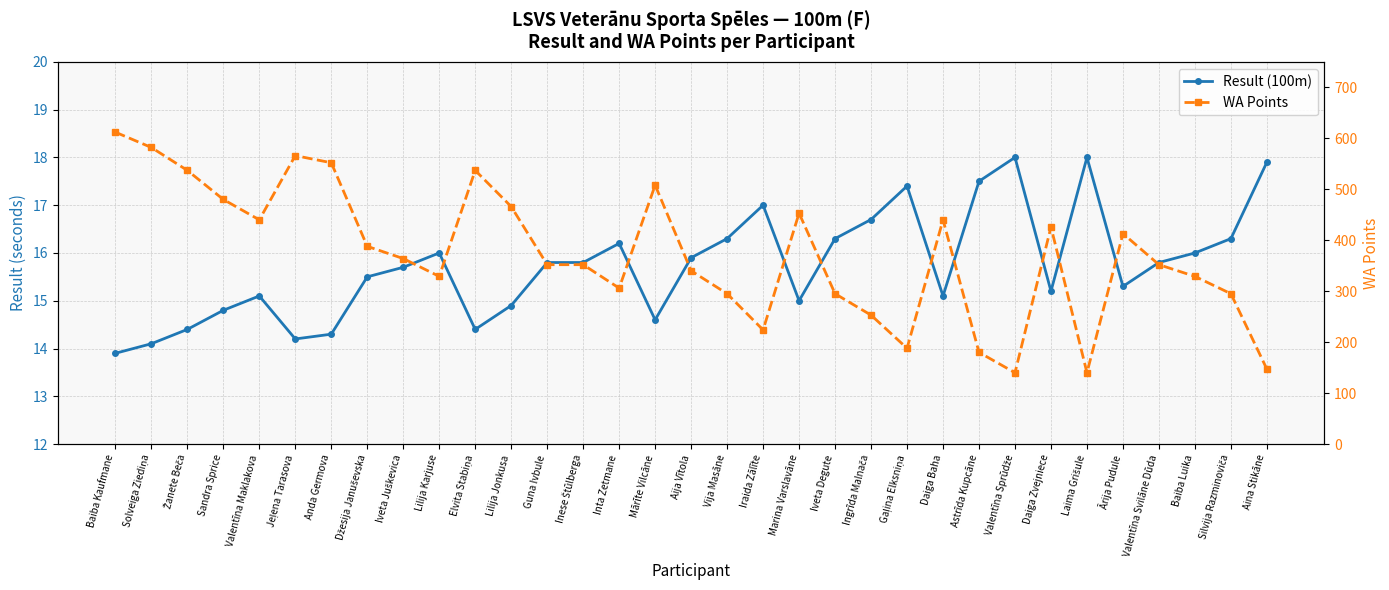

The value of Result (100m) at Aina Stikāne is 23.3. True or false?

False